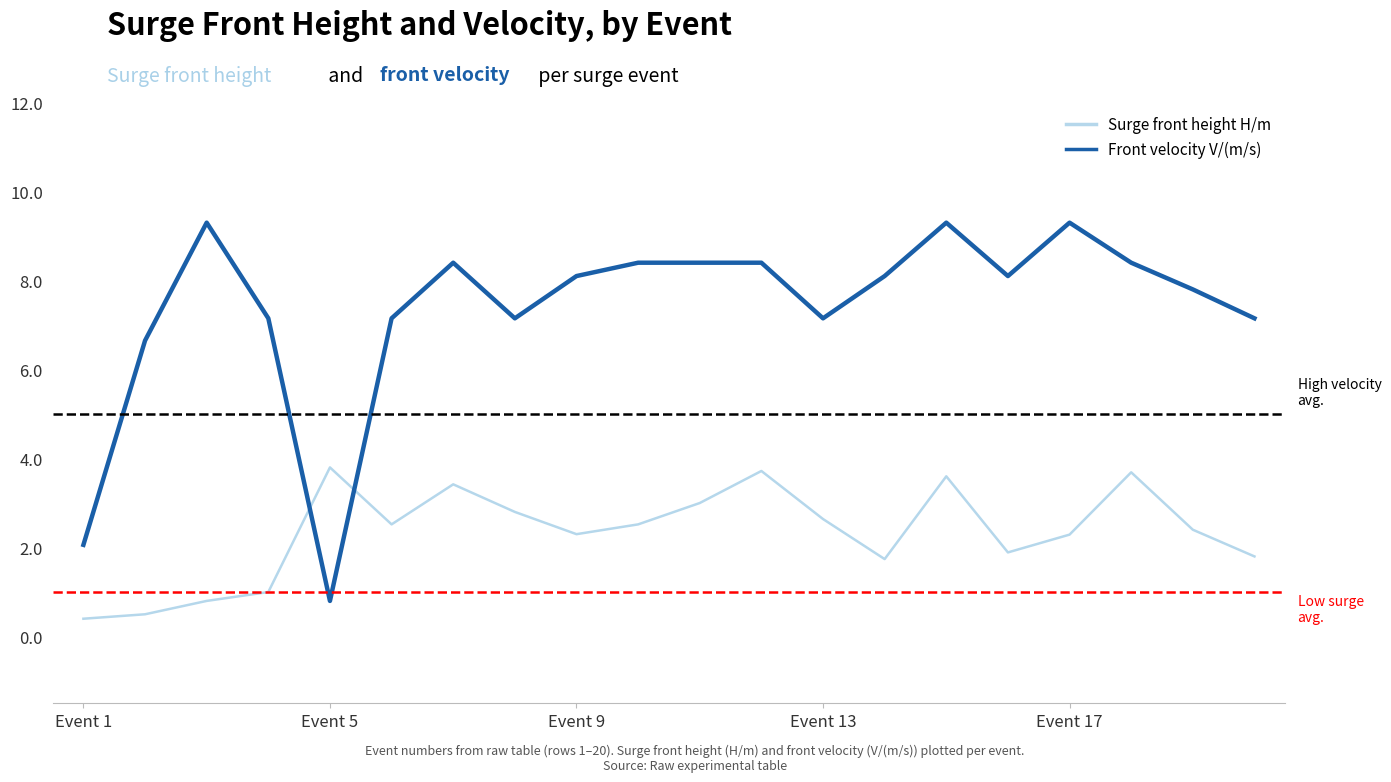

What is the smallest value displayed?

0.4